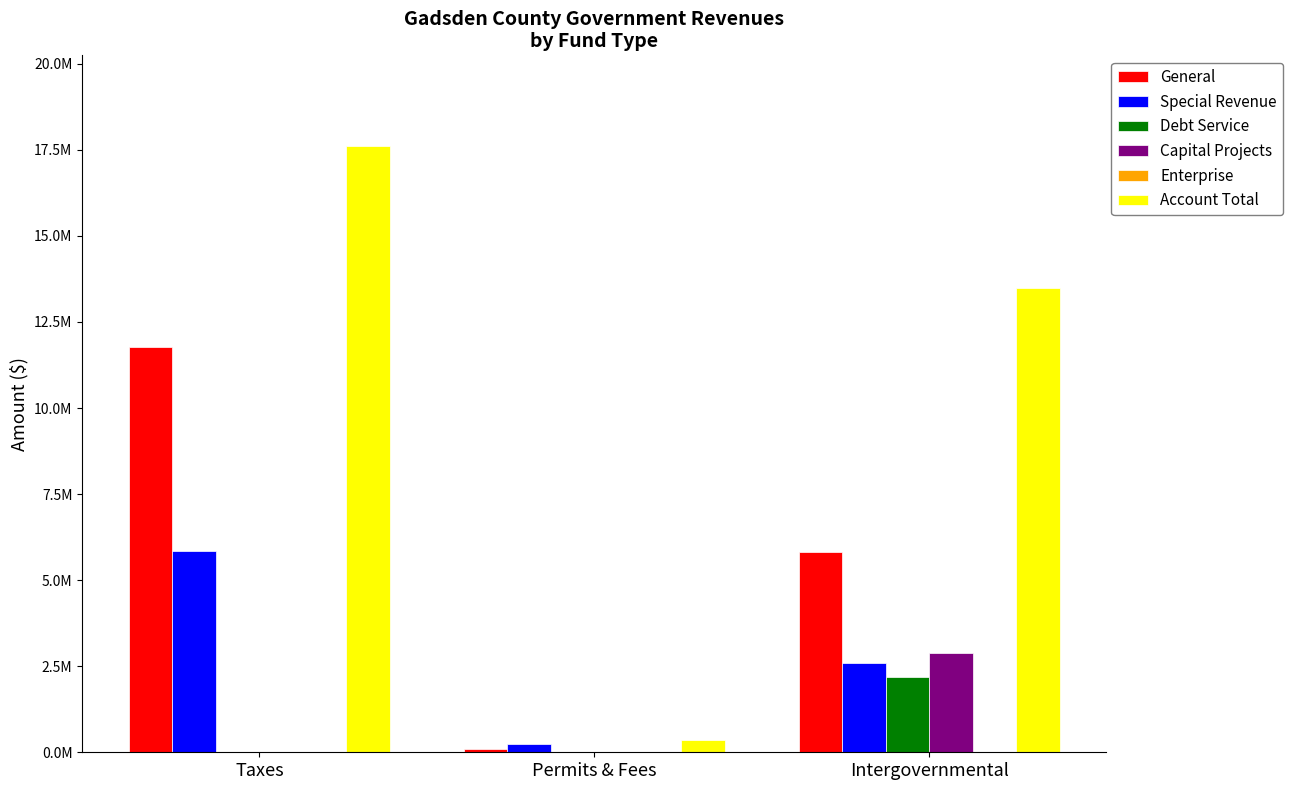

Which label corresponds to the smallest value in the chart?

Taxes